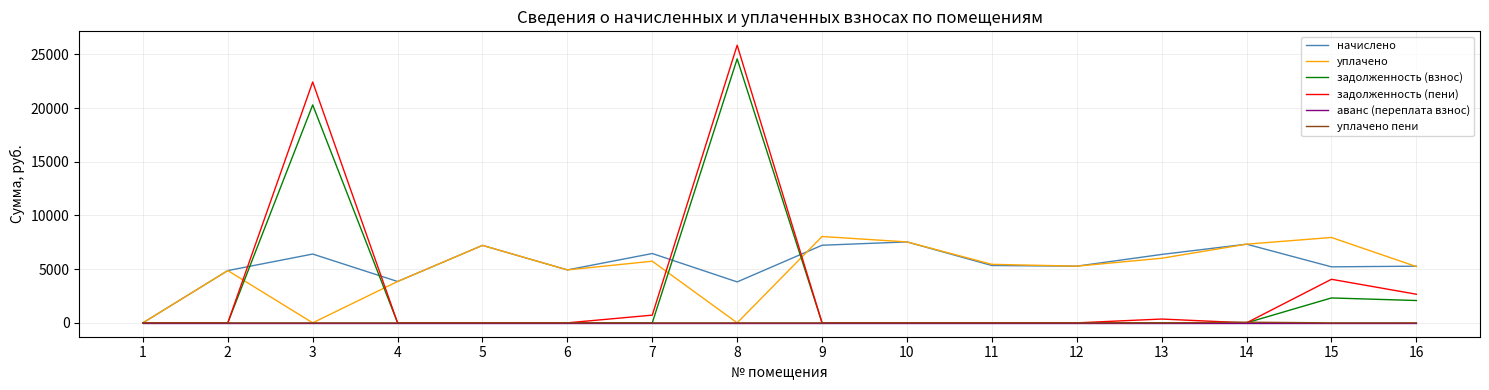

Does the chart have visible grid lines?

Yes